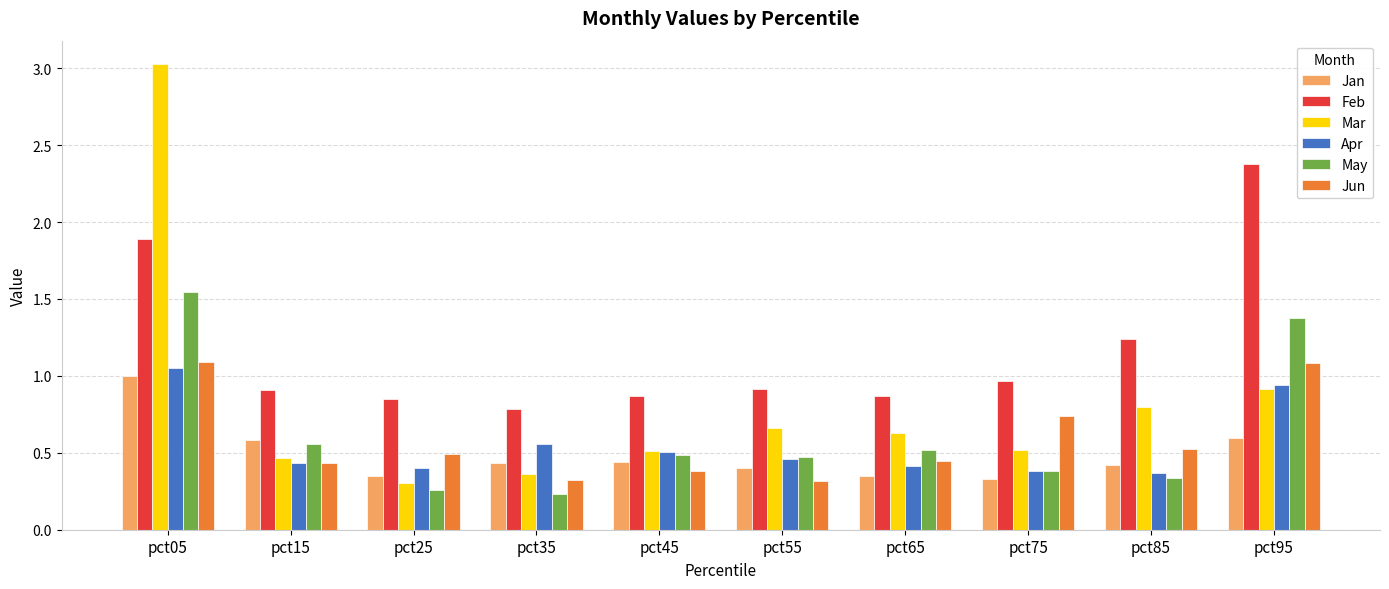

What is the greatest value displayed?

3.0